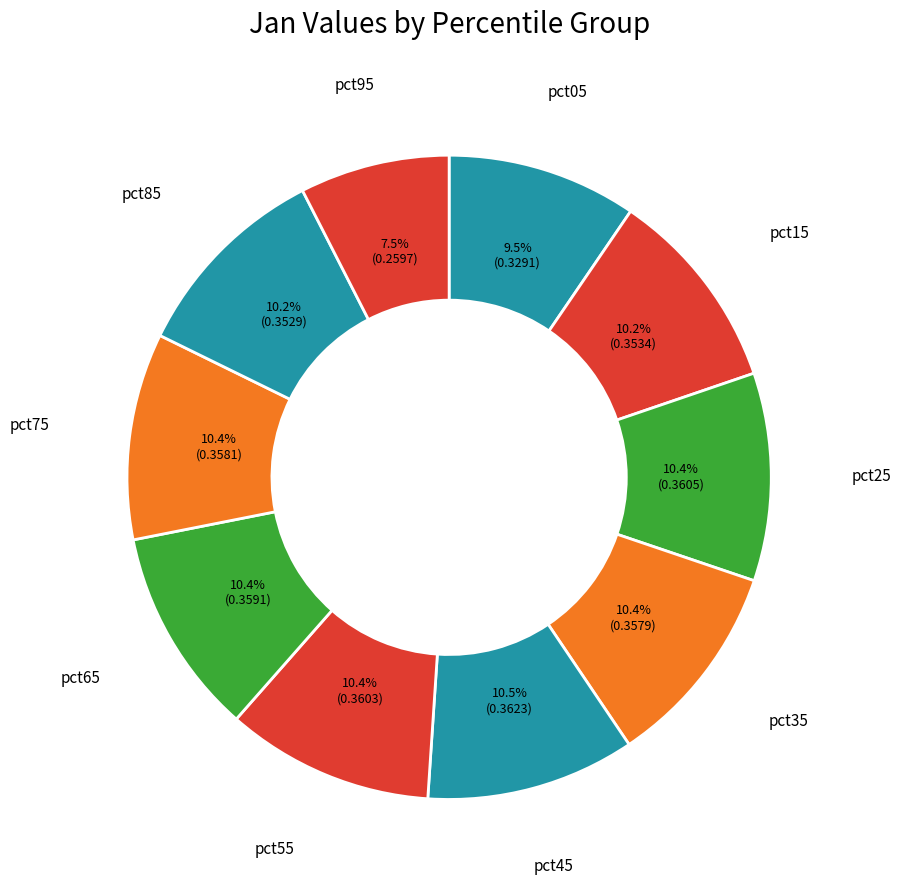

How many slices are in this pie chart?

10